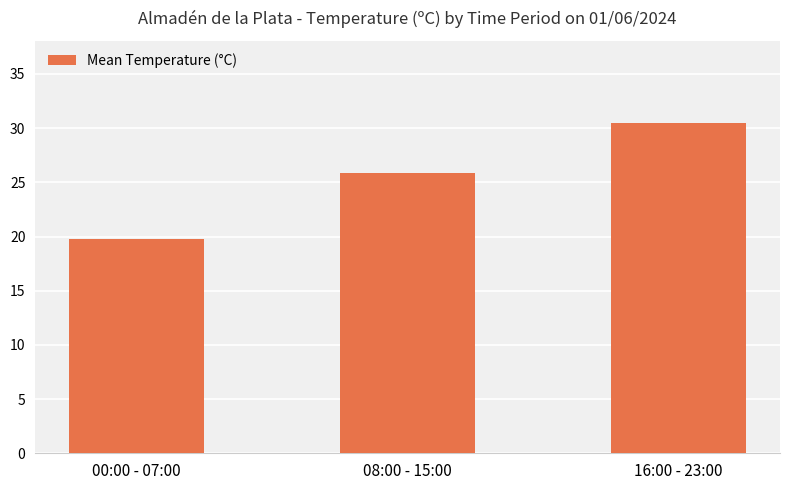

What is the value of the 2nd bar from the left?

25.8